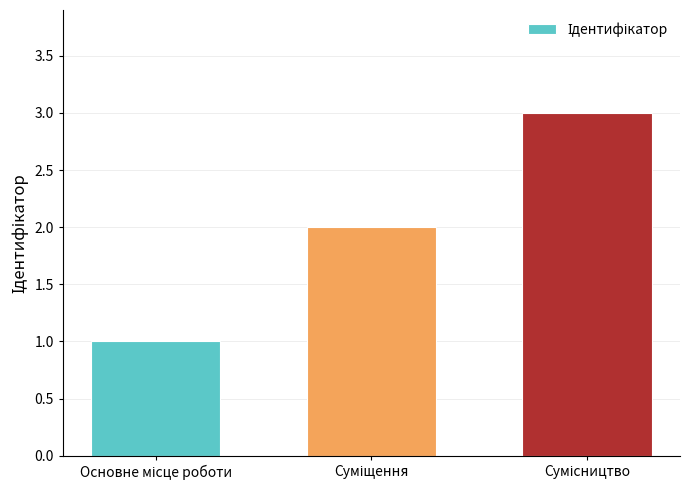

What is the maximum value shown in the chart?

3